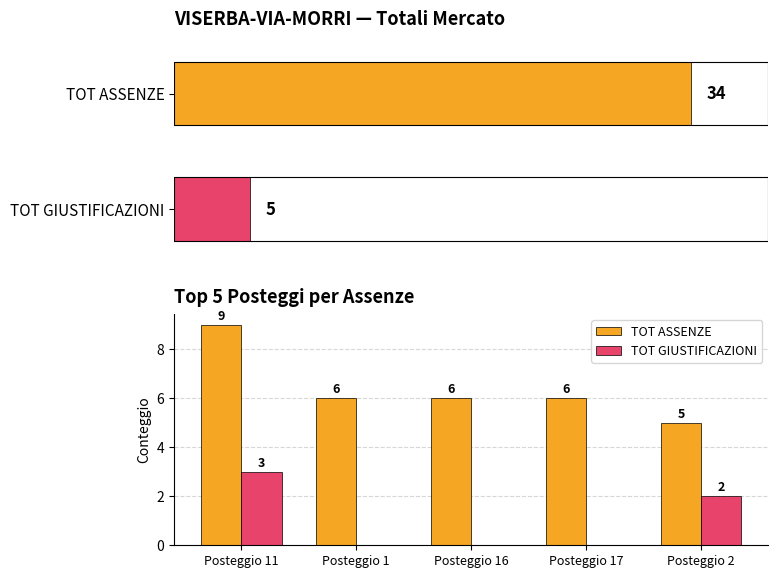

How many series are shown in this chart?

2